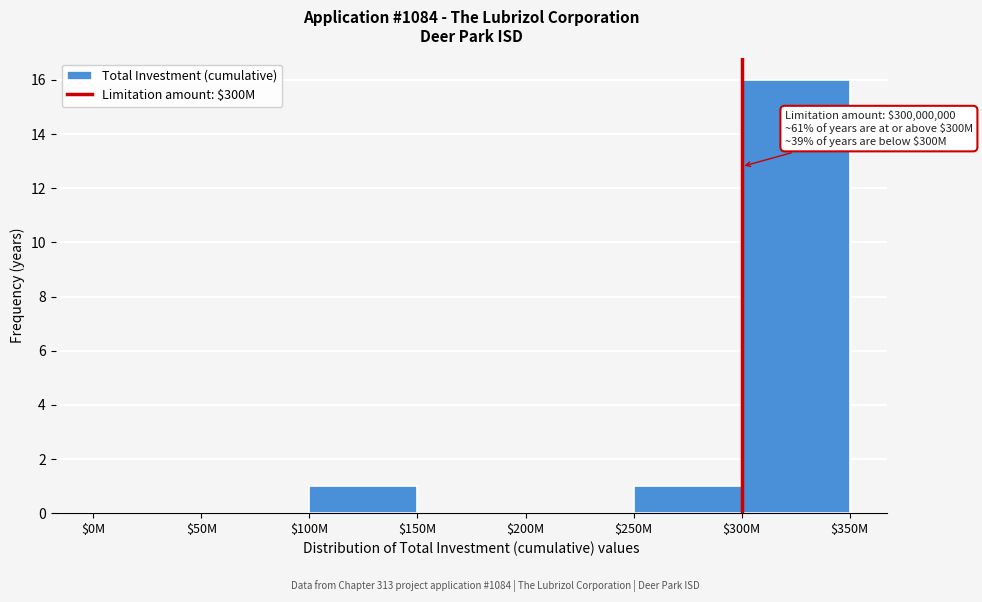

True or false: the data shows 26 at $300M.

False